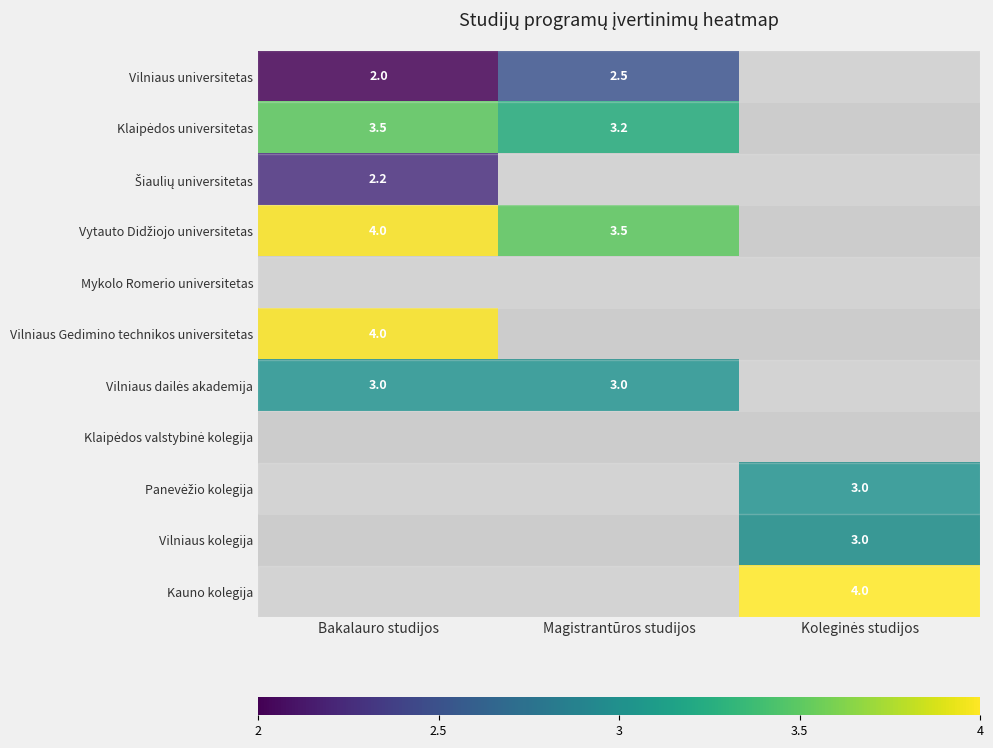

At which category is the sum across all series the highest?

Bakalauro studijos